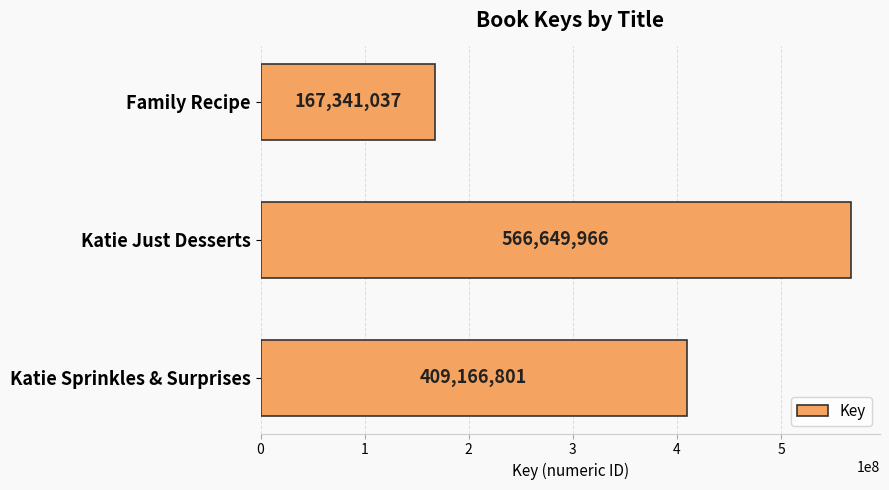

Count the number of data series in this chart.

1